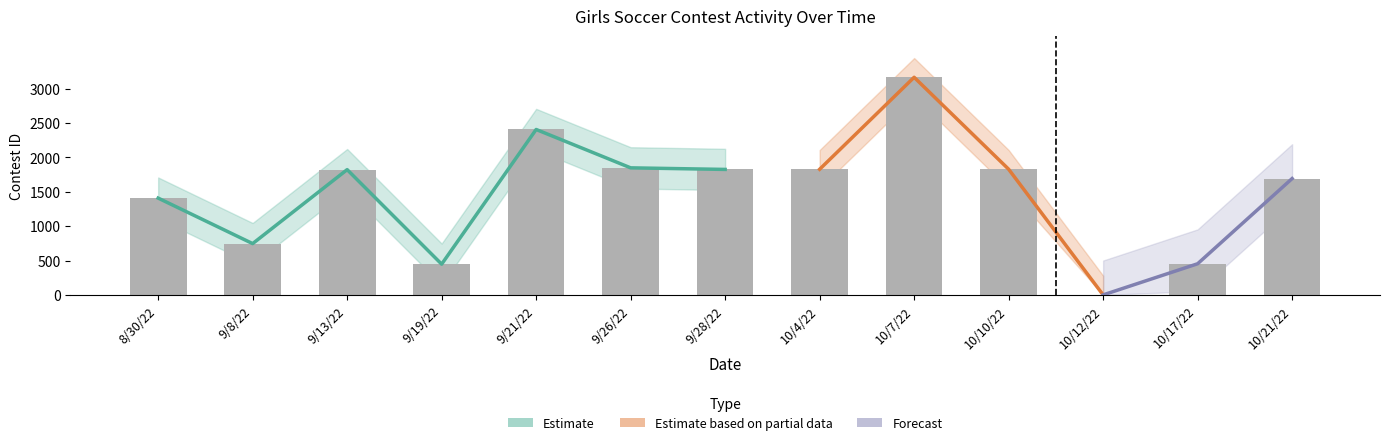

Count the number of values greater than 1822.

6